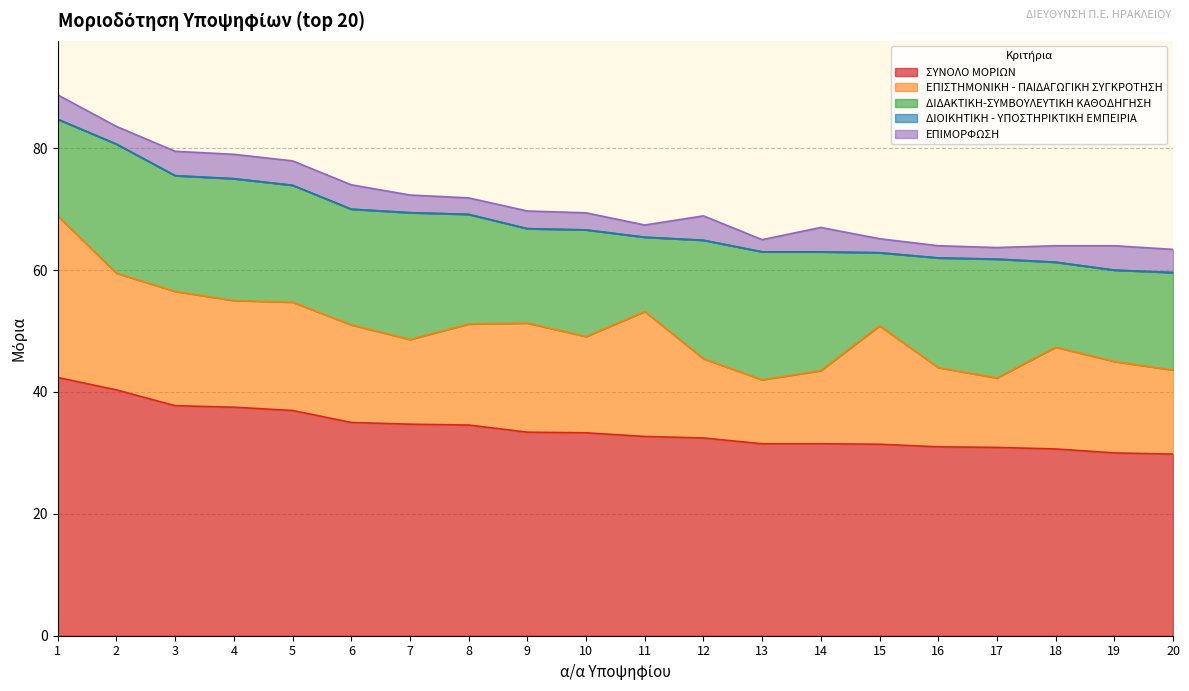

At which category is the sum across all series the highest?

1